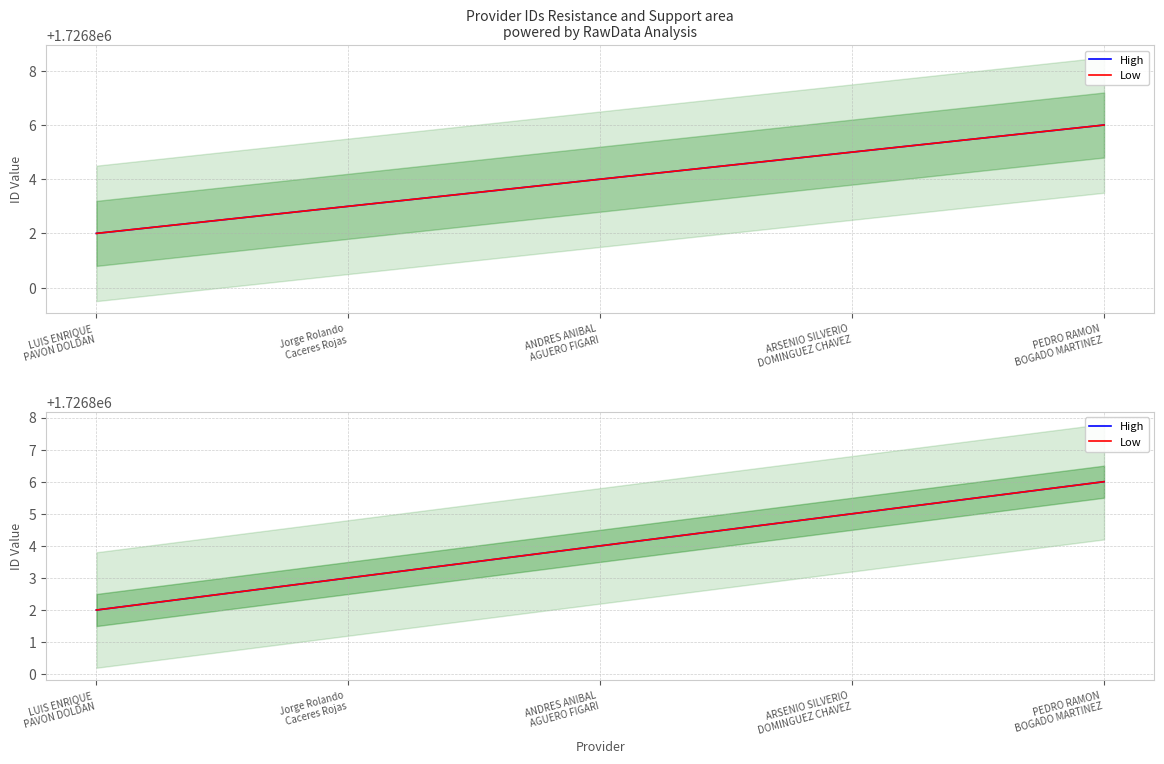

What is the total value across all series at PEDRO RAMON
BOGADO MARTINEZ?

3453612